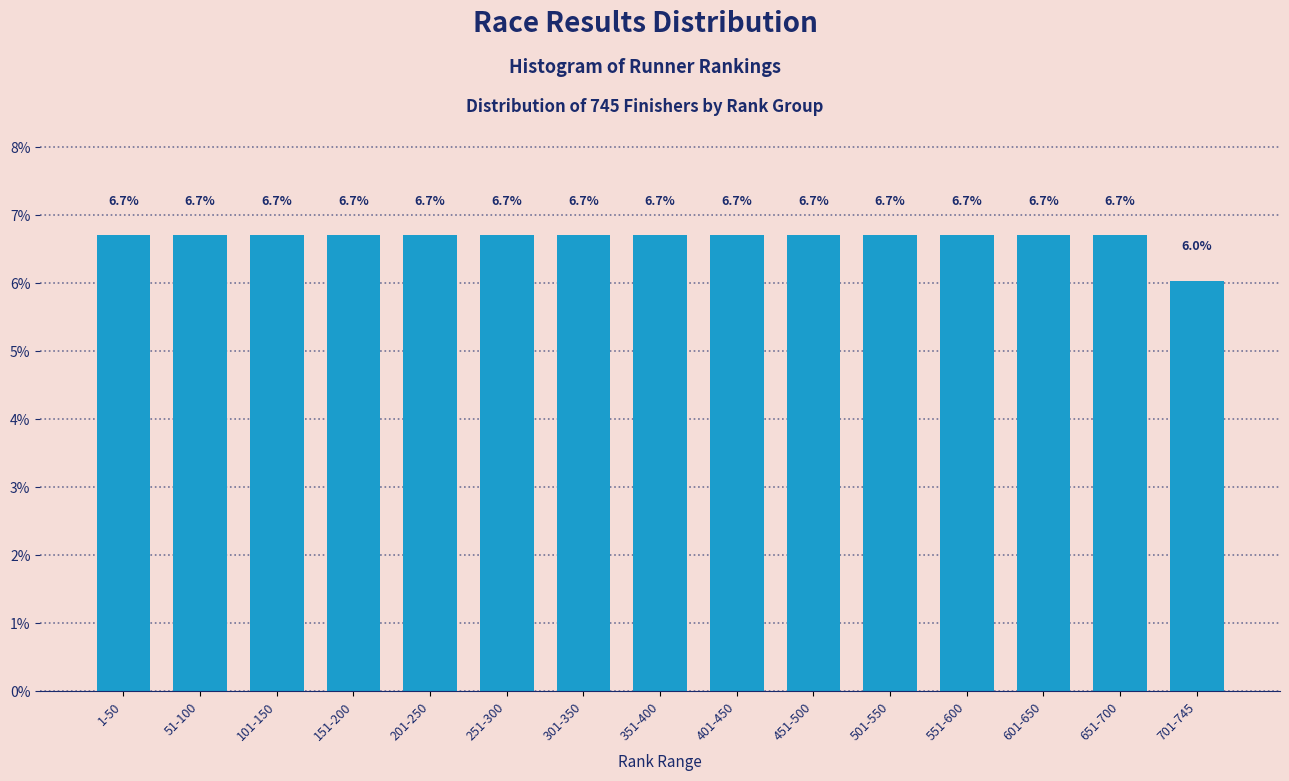

Reading left to right, what are all the values shown in this chart?

6.7	6.7	6.7	6.7	6.7	6.7	6.7	6.7	6.7	6.7	6.7	6.7	6.7	6.7	6.0